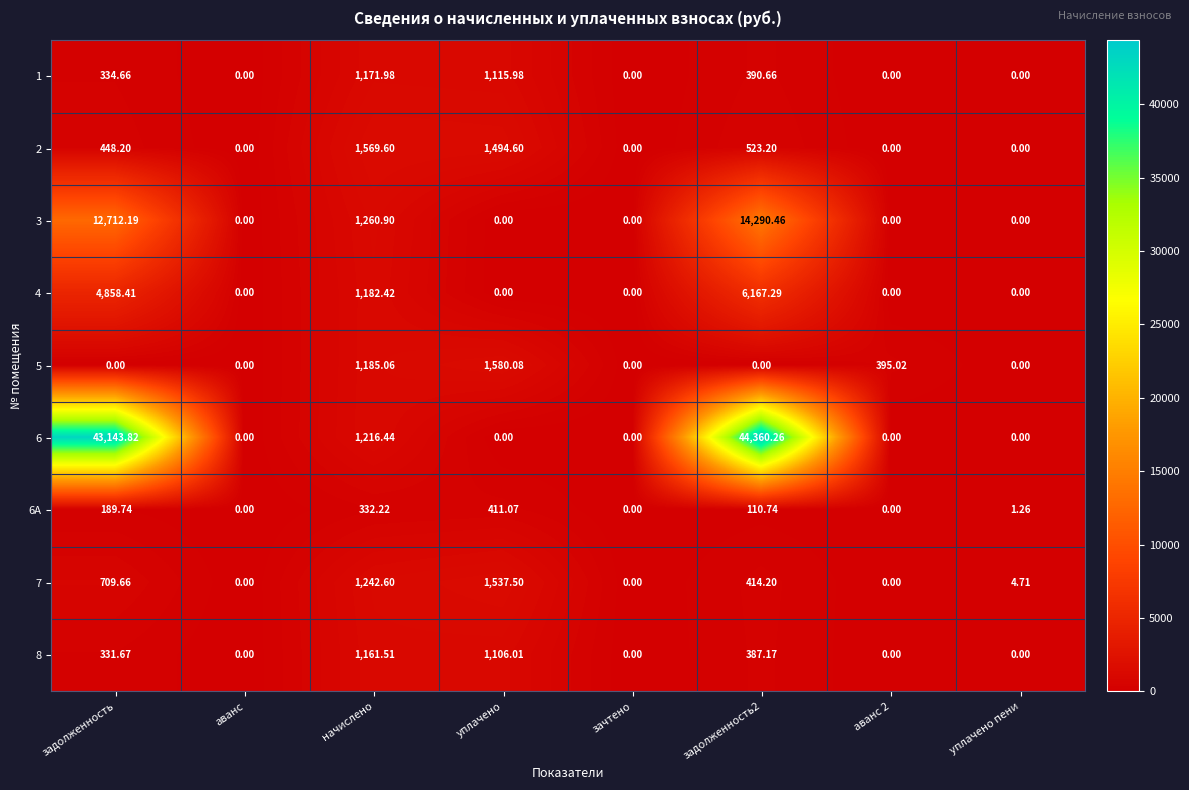

Is the value of 6A at уплачено greater than the value of 7 at аванс 2?

Yes